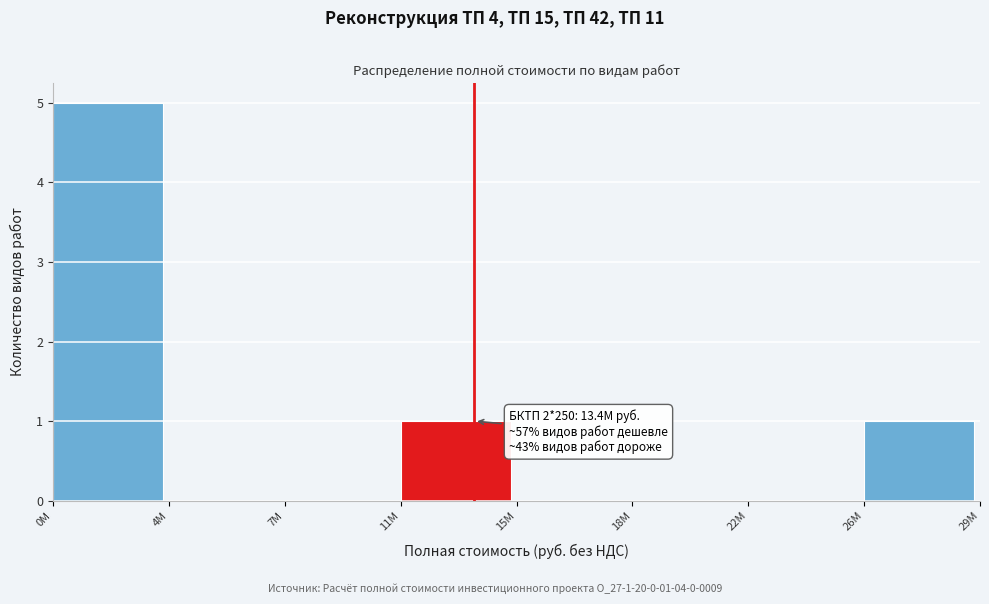

Reading left to right, transcribe all the data shown in this chart.

0M=5	4M=0	7M=0	11M=1	15M=0	18M=0	22M=0	26M=1